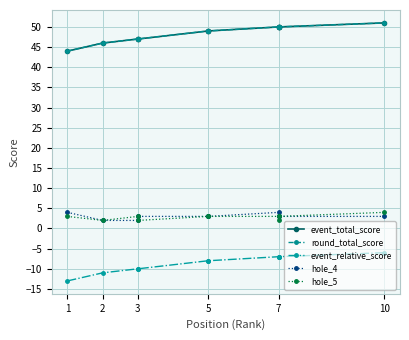

Where is event_total_score nearest to the value 47?

3